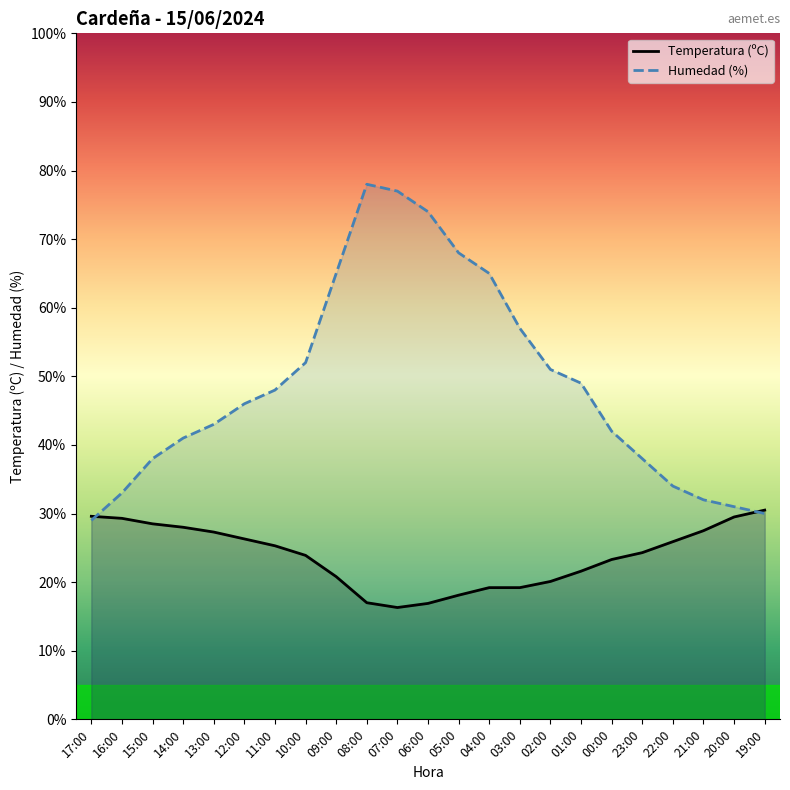

Rank the series by their average value, from highest to lowest.

Humedad (%), Temperatura (ºC)